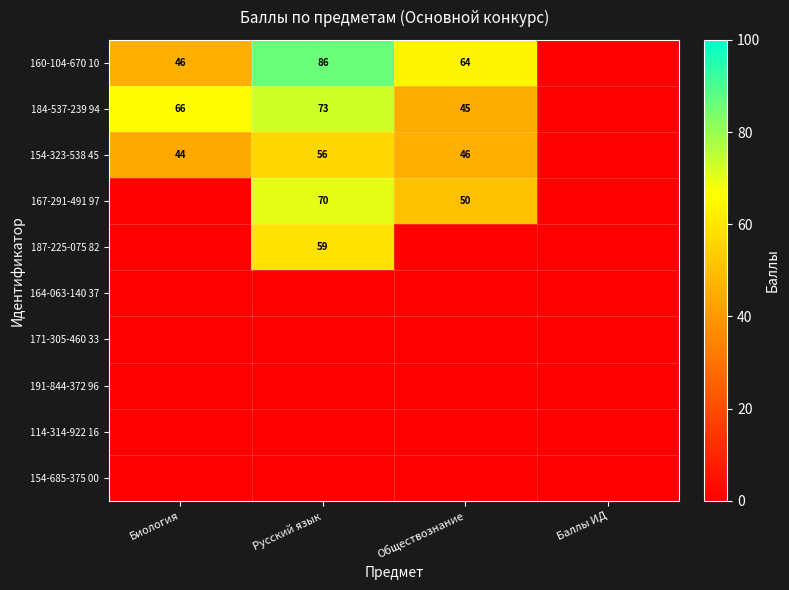

The value of 167-291-491 97 at Обществознание is 68. True or false?

False